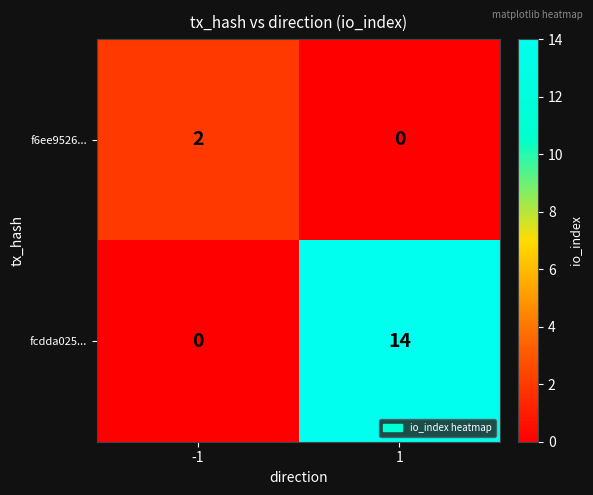

What is the approximate value of fcdda025... at 1, to the nearest 10?

10